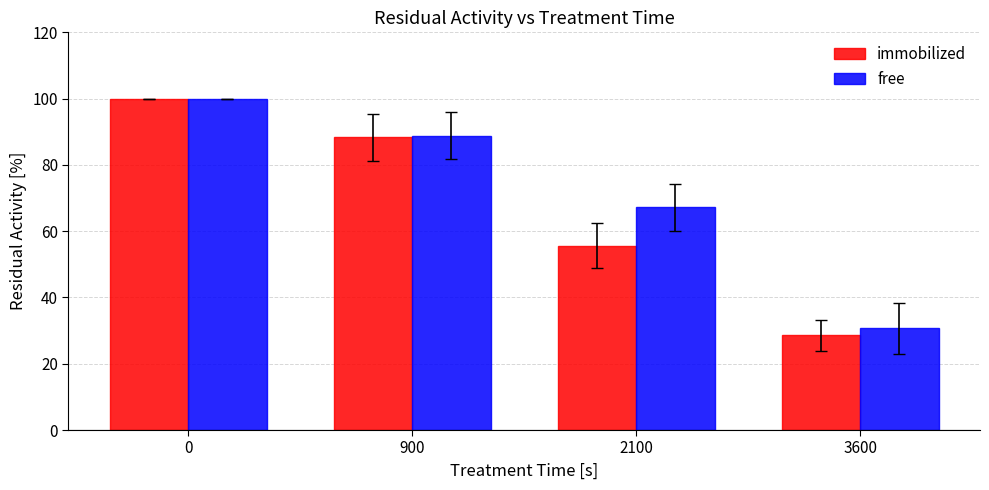

What is the sum of all immobilized values?

272.6